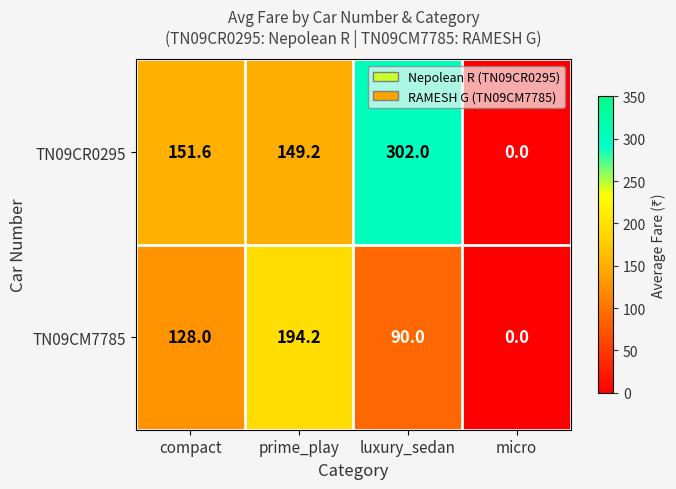

Reading left to right, list all the values displayed in this chart.

TN09CR0295: 151.6	149.2	302.0	0.0
TN09CM7785: 128.0	194.2	90.0	0.0